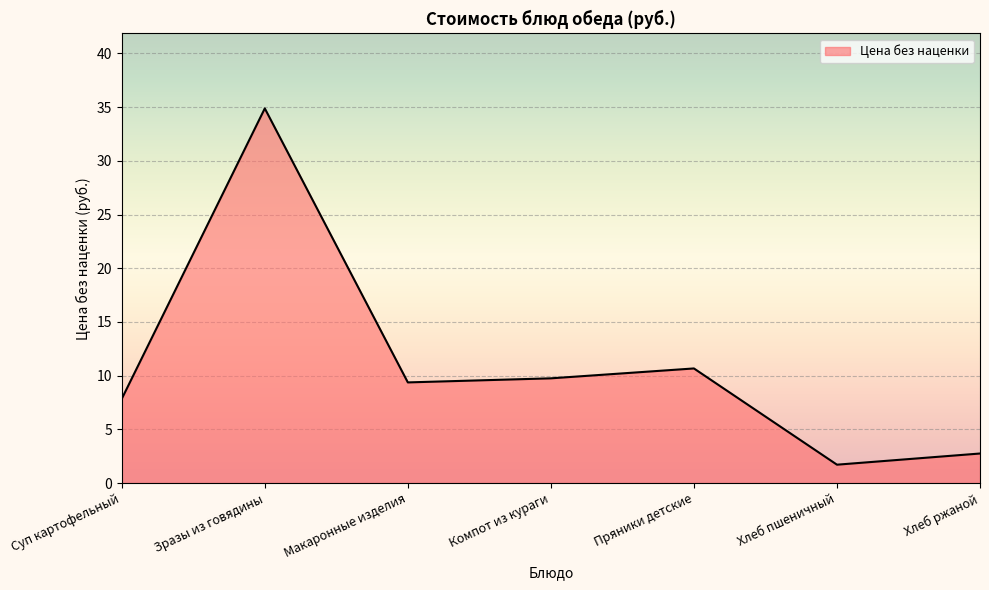

Where is the first local minimum?

Макаронные изделия